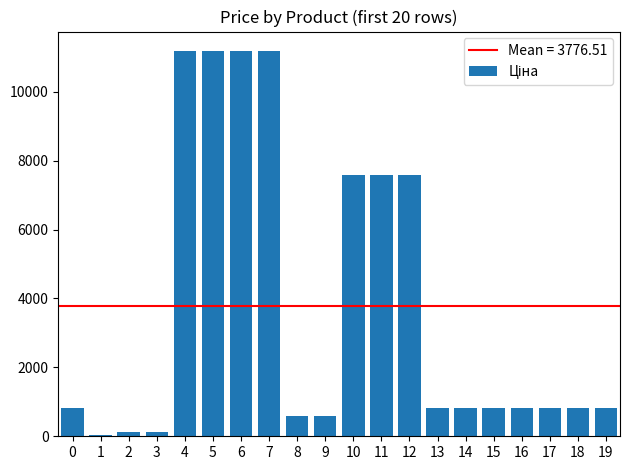

What is the ratio of the value at 10 to the value at 8?

12.9